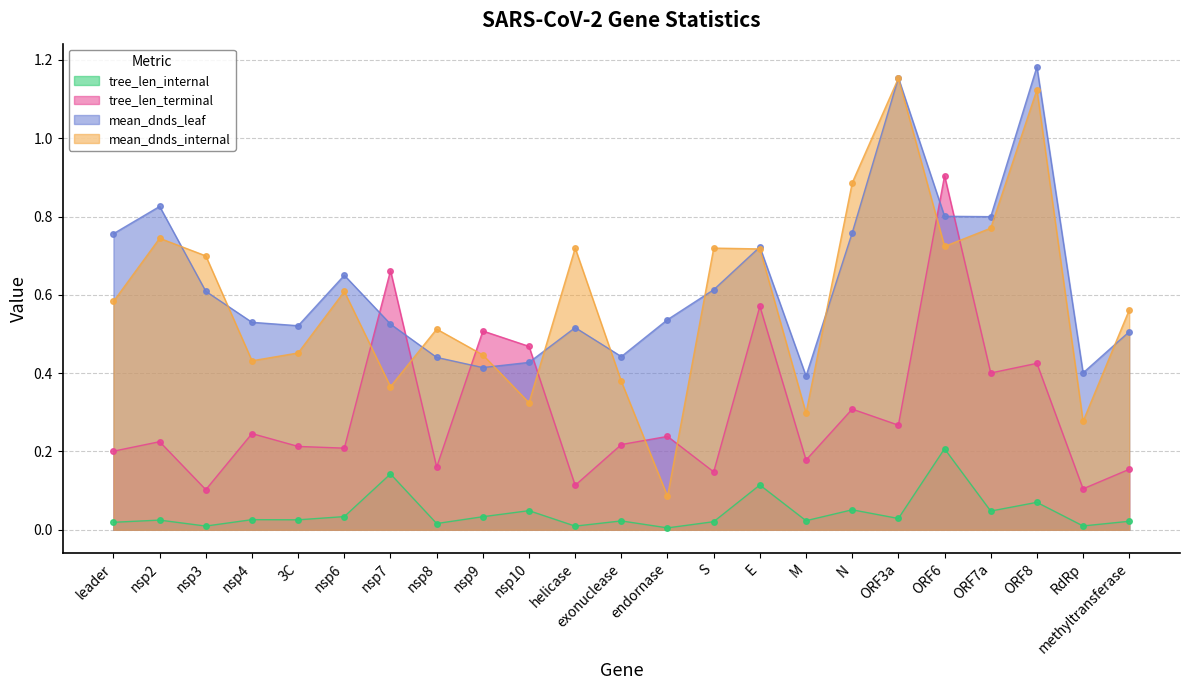

What is the label of the 2nd point from the left?

nsp2